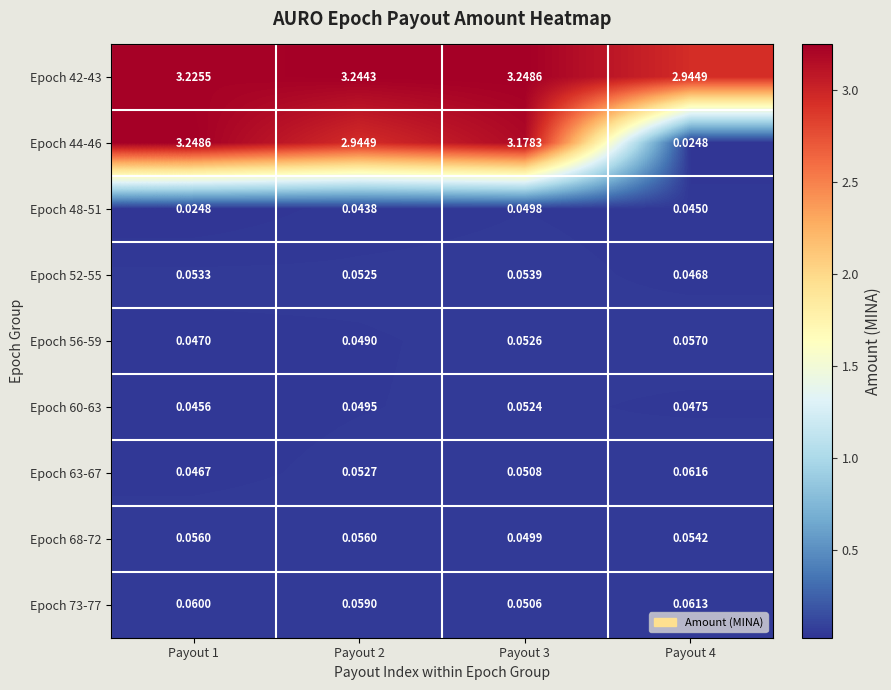

Is the value of Epoch 48-51 at Payout 1 greater than the value of Epoch 56-59 at Payout 2?

No